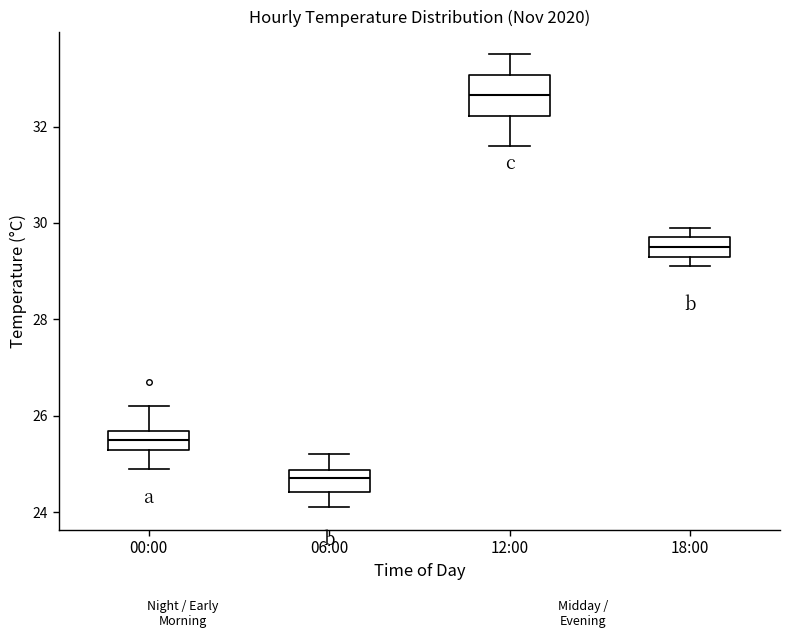

Where is the lower edge of the box for 06:00 on the y-axis? The values are not printed on the chart, so give them approximately, as read against the axis.

24.4